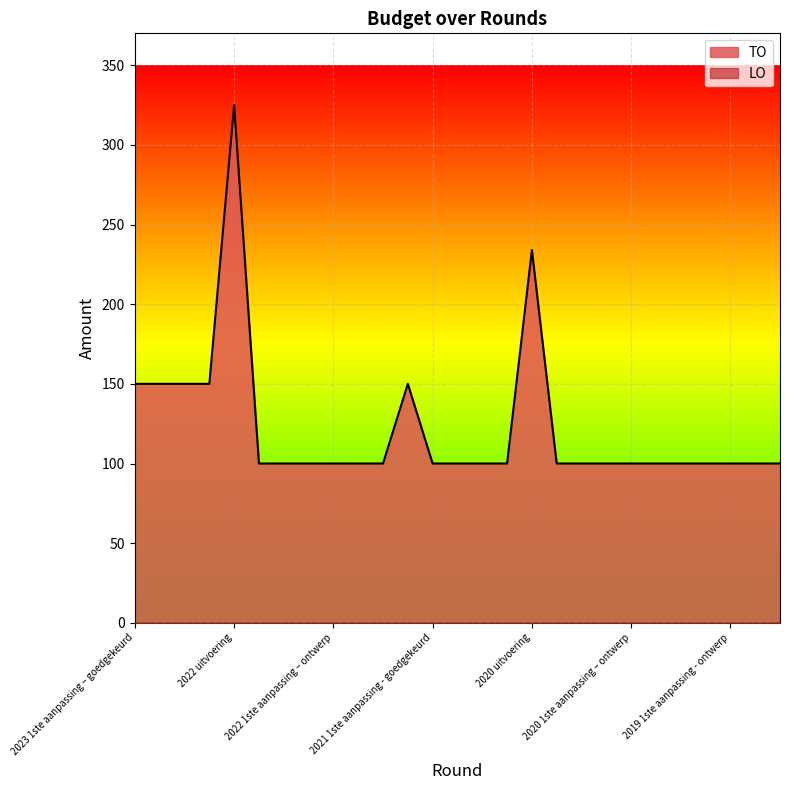

Reading left to right, transcribe all the data shown in this chart.

2023 1ste aanpassing – goedgekeurd=150	2023 1ste aanpassing – ontwerp=150	2023 Opmaak – goedgekeurd=150	2023 Opmaak - ontwerp=150	2022 uitvoering=325	2022 2de aanpassing – goedgekeurd=100	2022 2de aanpassing – ontwerp=100	2022 1ste aanpassing – goedgekeurd=100	2022 1ste aanpassing – ontwerp=100	2022 Opmaak - goedgekeurd=100	2022 Opmaak - ontwerp=100	2021 uitvoering=150	2021 1ste aanpassing - goedgekeurd=100	2021 1ste aanpassing – ontwerp=100	2021 Opmaak - goedgekeurd=100	2021 Opmaak - ontwerp=100	2020 uitvoering=234	2020 2de aanpassing - goedgekeurd=100	2020 2de aanpassing - ontwerp=100	2020 1ste aanpassing - goedgekeurd=100	2020 1ste aanpassing – ontwerp=100	2020 Opmaak - goedgekeurd=100	2020 Opmaak - ontwerp=100	2019 1ste aanpassing – goedgekeurd=100	2019 1ste aanpassing - ontwerp=100	2019 opmaak - goedgekeurd=100	2019 opmaak - ontwerp=100